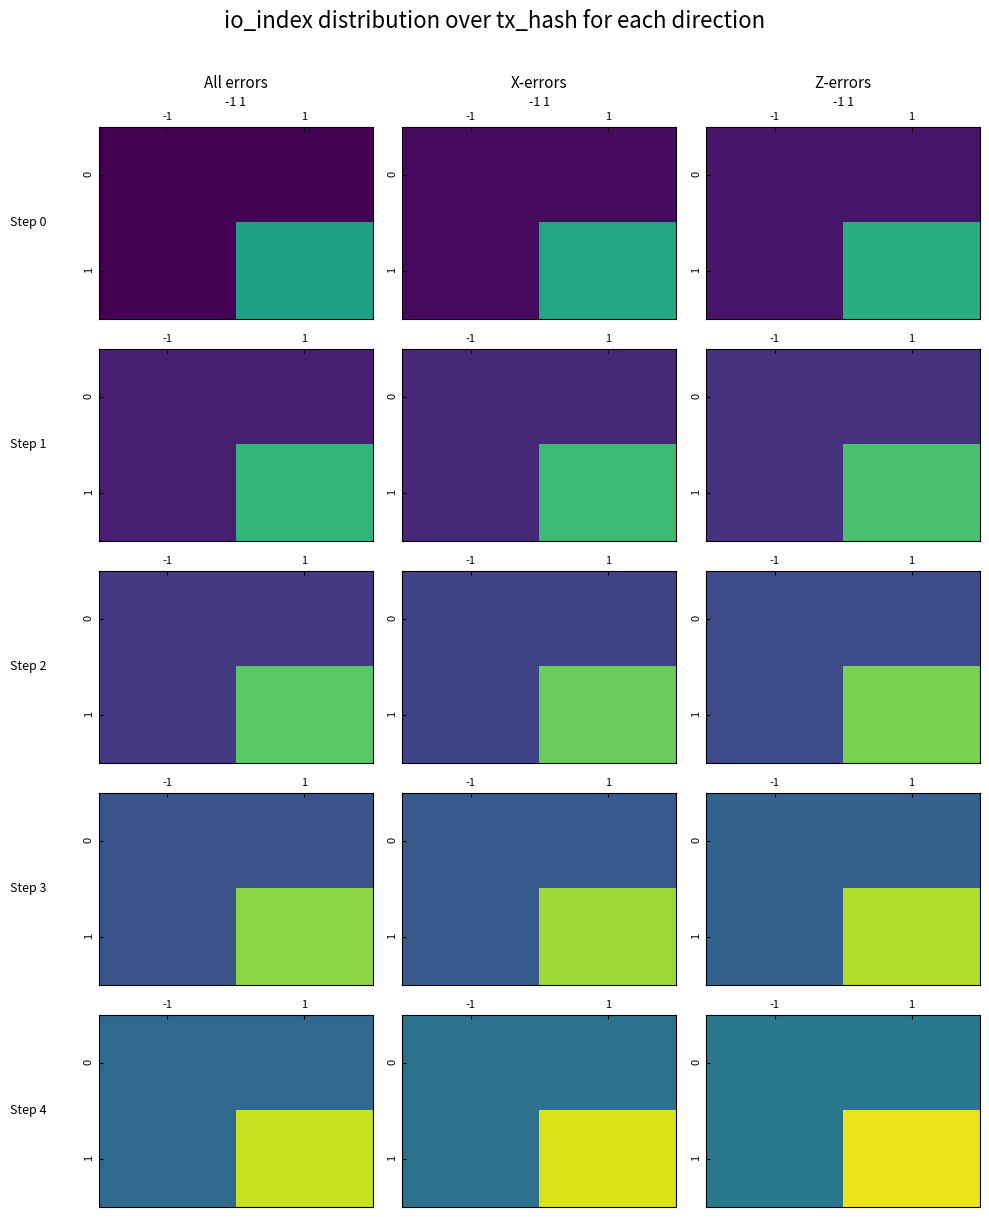

What is the difference between the 1 values at 1 and -1?

2.0